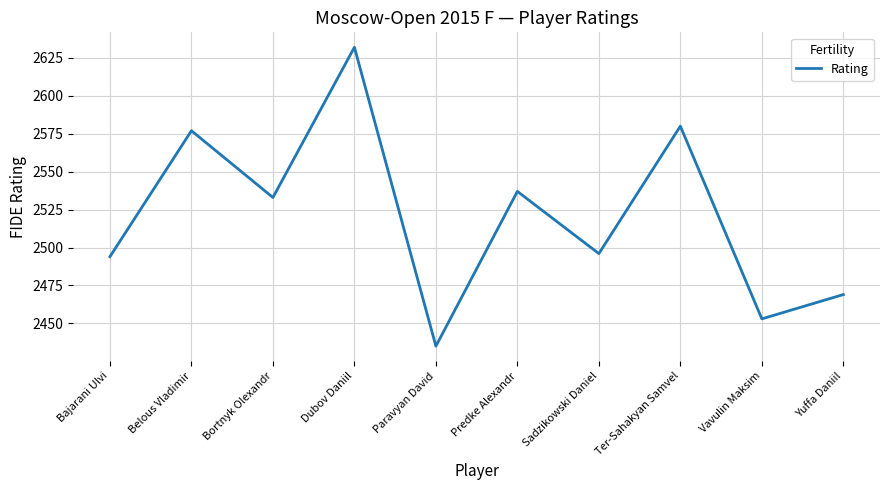

What position from the right is Belous Vladimir?

9